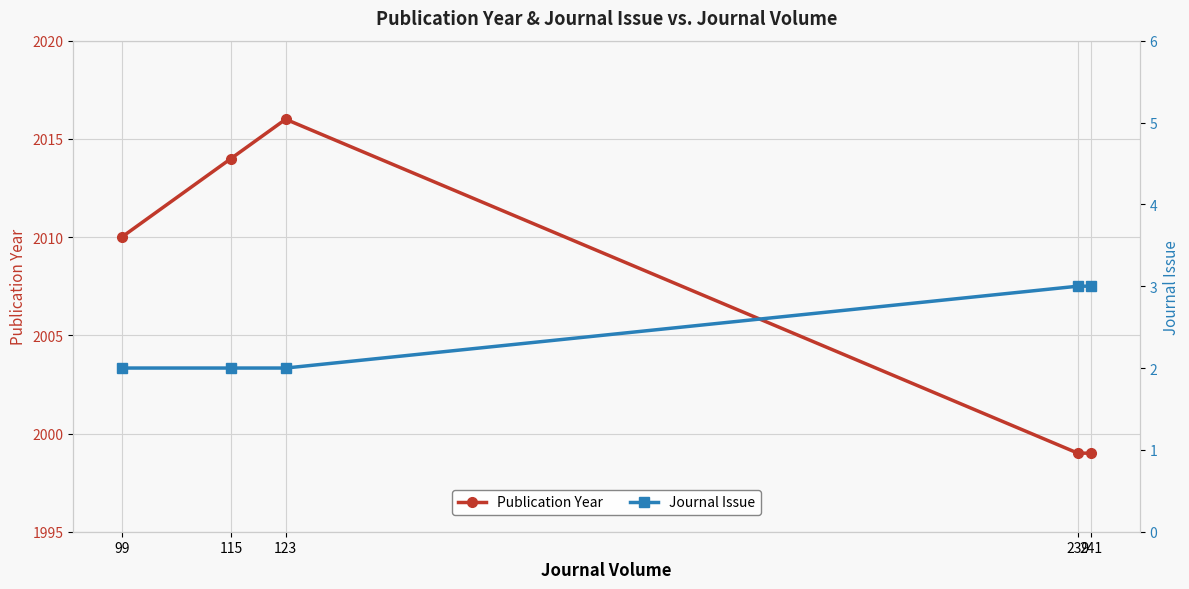

List the series in order of their peak value, highest first.

Publication Year, Journal Issue